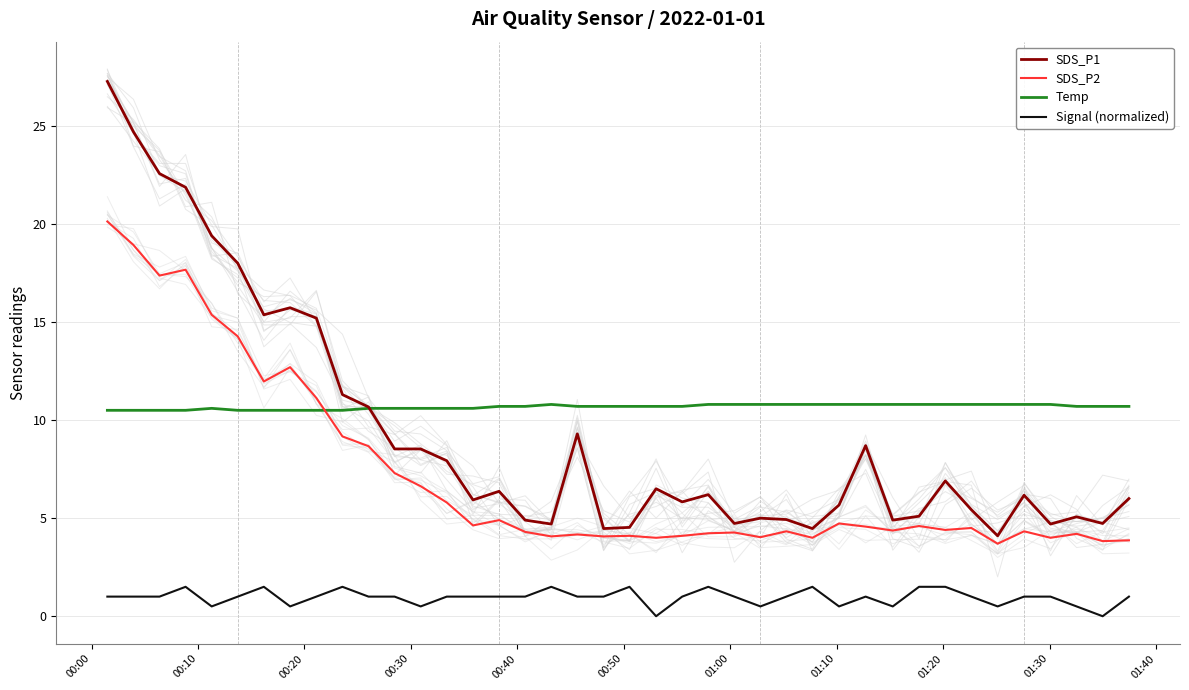

What are all the series names shown in the legend?

SDS_P1, SDS_P2, Temp, Signal (normalized)